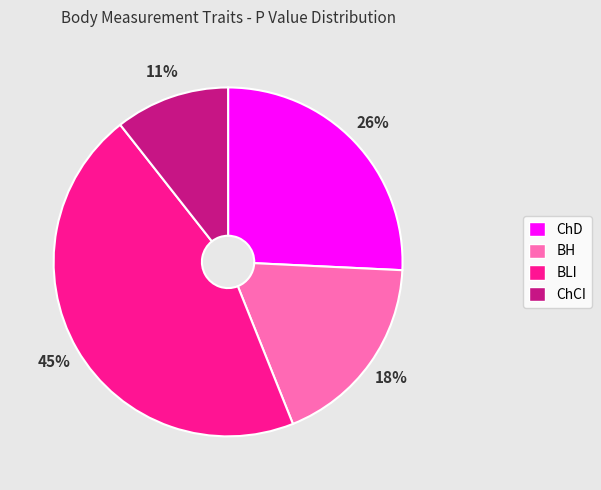

Which category has the biggest portion of the pie?

BLI